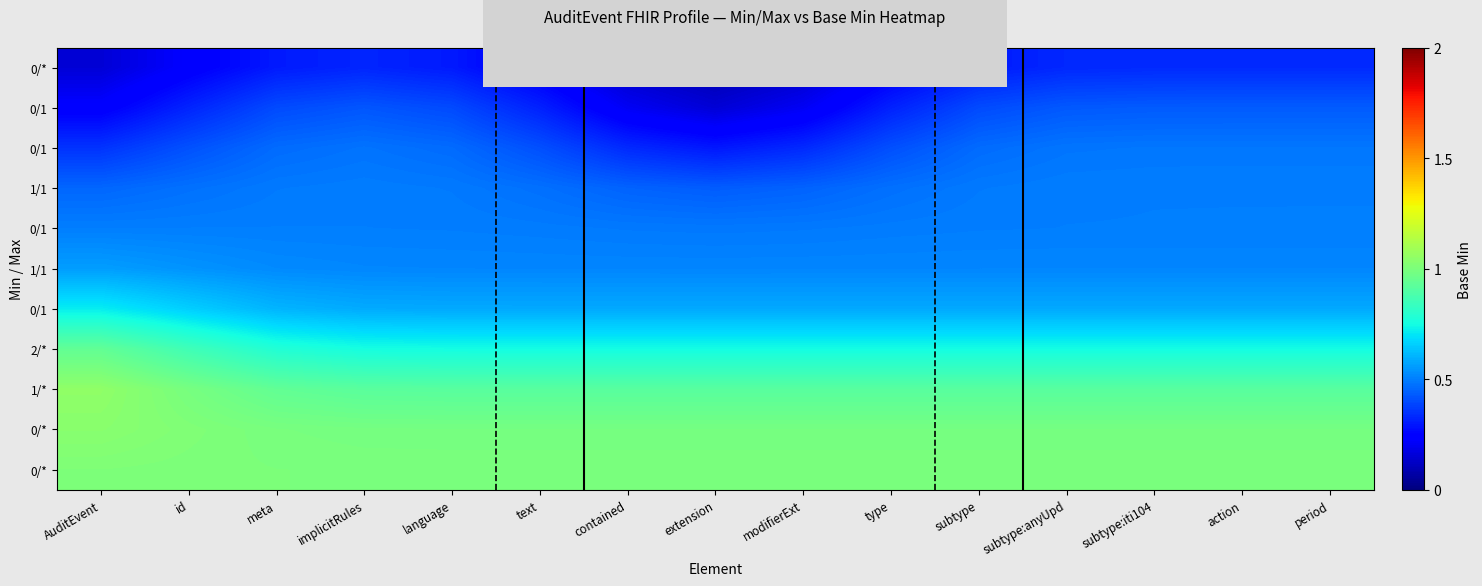

What is the minimum value shown in the chart?

0.1